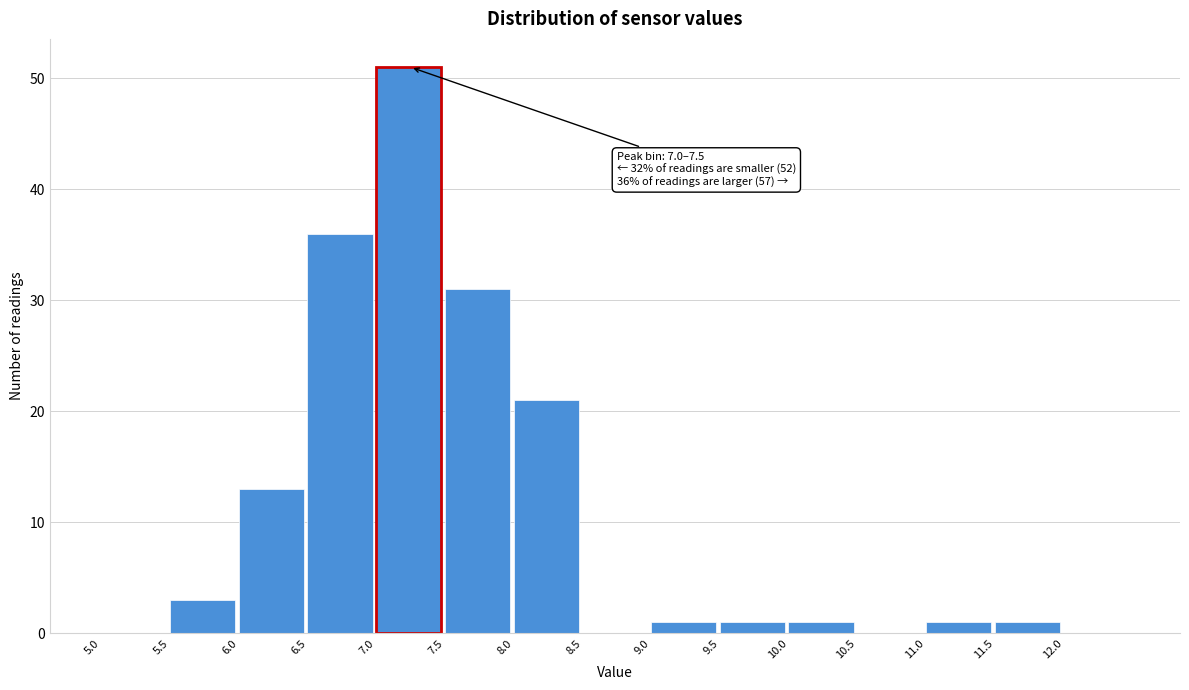

Which range on the x-axis has the tallest bar?

7.0 to 7.5